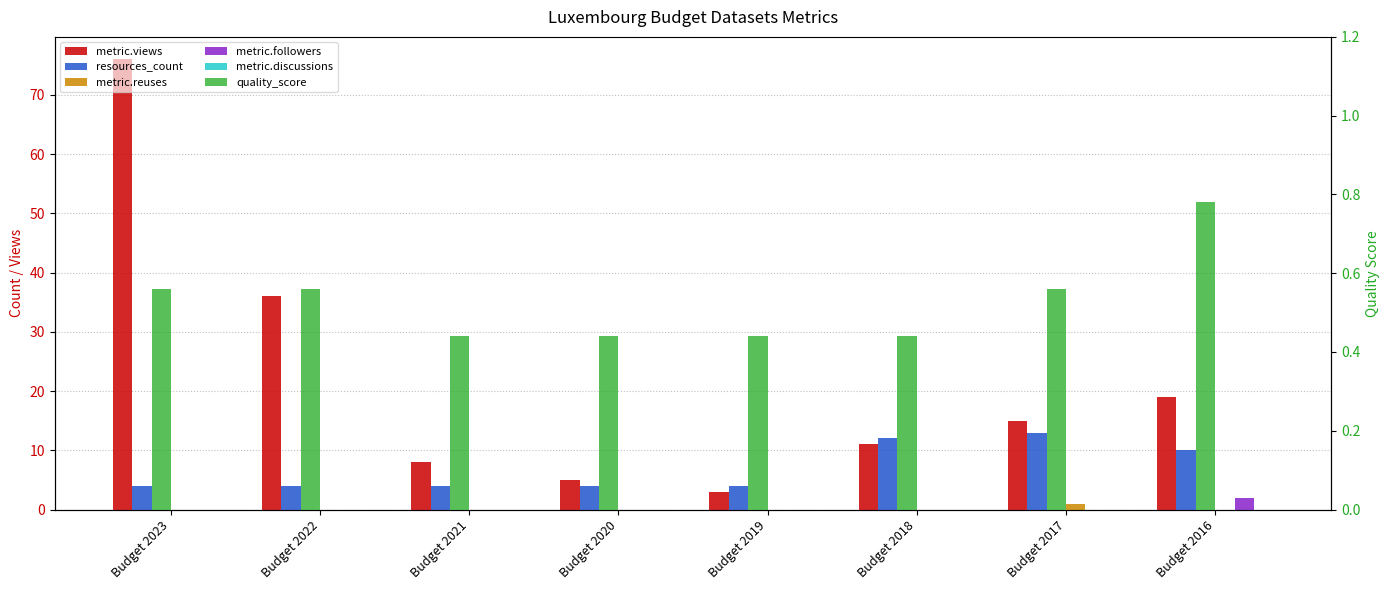

Between Budget 2017 and Budget 2018, which is larger?

Budget 2017